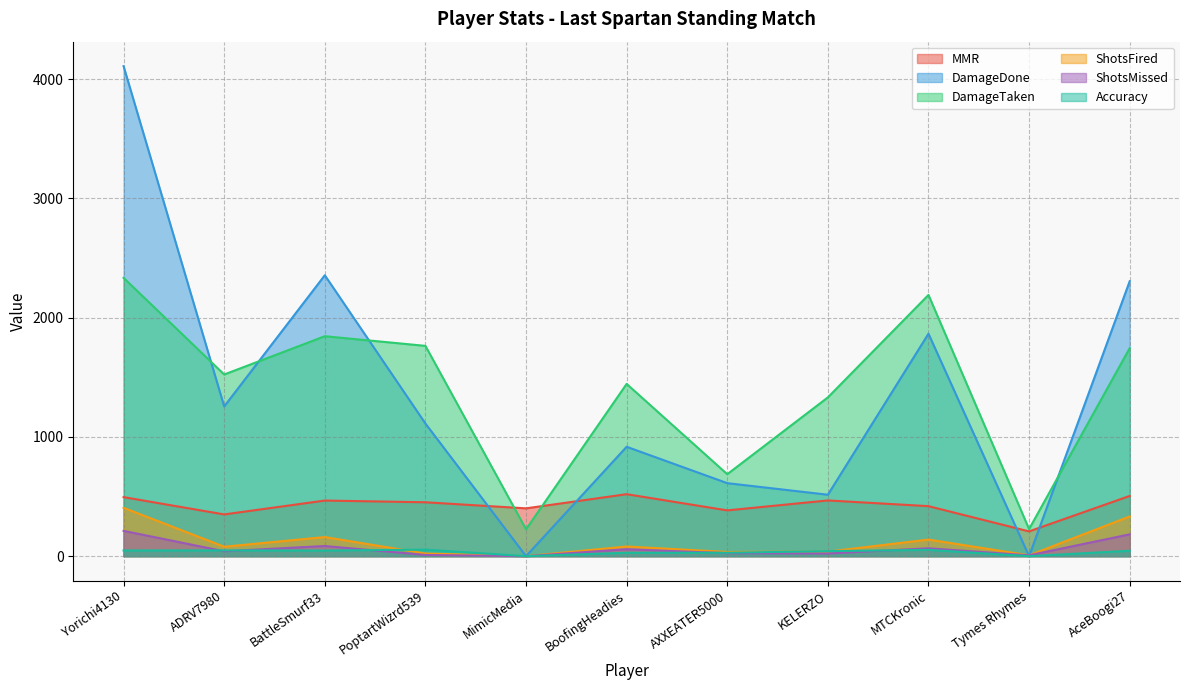

At which category is the sum across all series the highest?

Yorichi4130